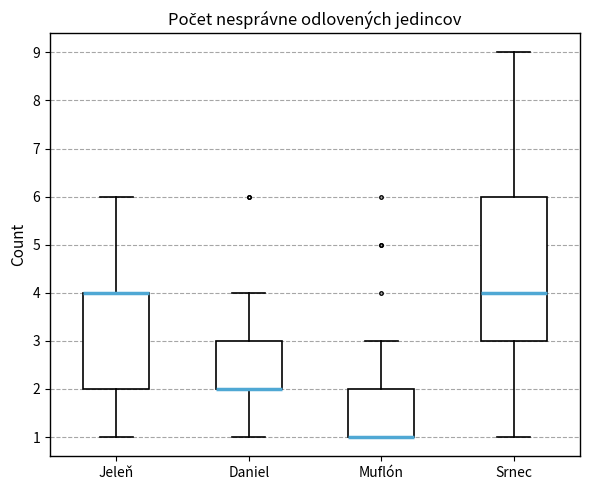

Reading left to right, read every box against the y-axis: the position of its median line, the range the box covers, and the ends of its whiskers. The values are not printed on the chart, so give them approximately, as read against the axis.

Jeleň: median 4 (drawn on the box's upper edge), box 2 to 4, whiskers 1 to 6
Daniel: median 2 (drawn on the box's lower edge), box 2 to 3, whiskers 1 to 4
Muflón: median 1 (drawn on the box's lower edge), box 1 to 2, whiskers 1 to 3
Srnec: median 4, box 3 to 6, whiskers 1 to 9